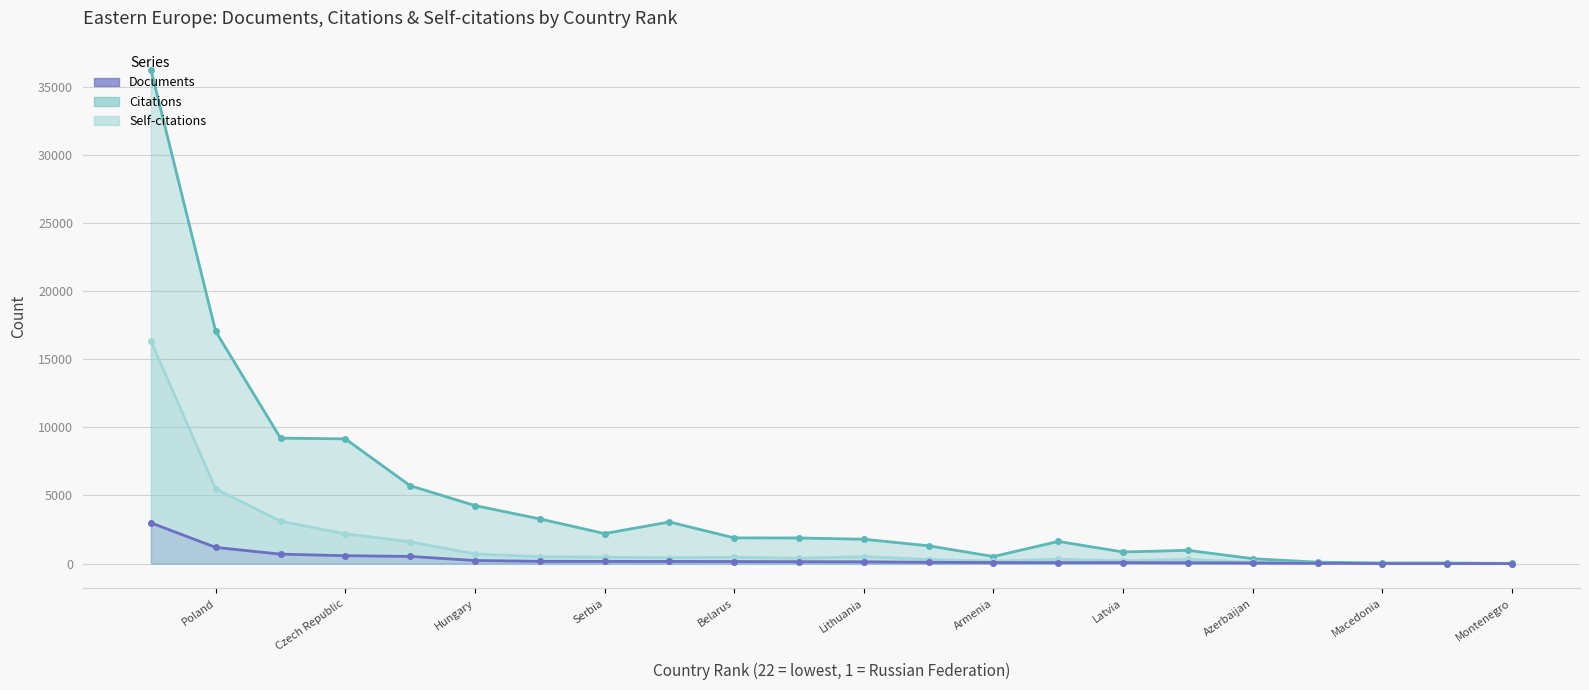

True or false: Citations has more than 1 interior local peaks.

True